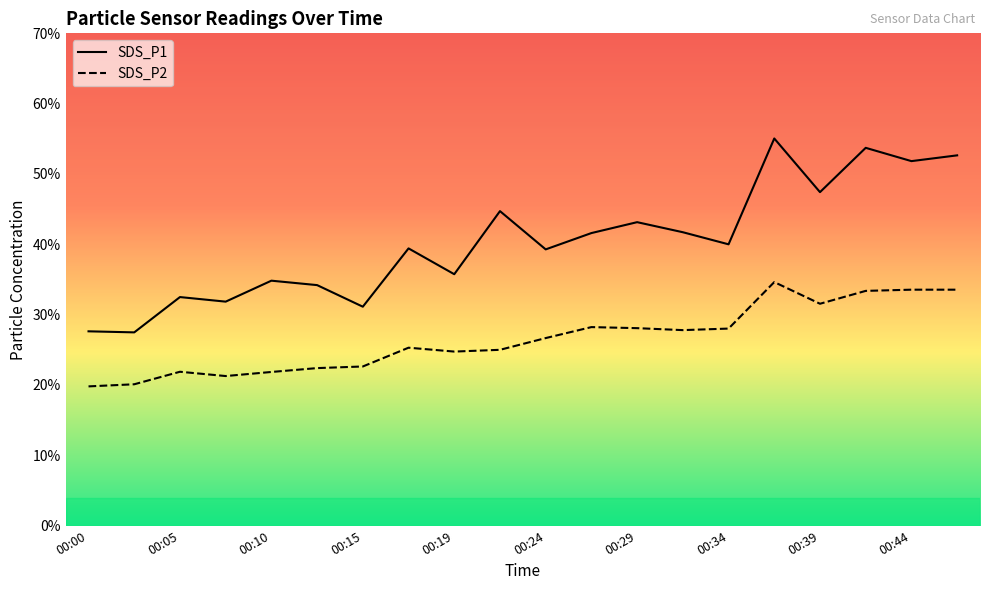

Reading left to right, list all the values displayed in this chart.

SDS_P1: 00:00=27.6	00:02=27.5	00:05=32.5	00:07=31.9	00:10=34.8	00:12=34.2	00:15=31.1	00:17=39.4	00:19=35.8	00:22=44.7	00:24=39.3	00:27=41.6	00:29=43.1	00:32=41.7	00:34=40.0	00:37=55.0	00:39=47.4	00:41=53.7	00:44=51.8	00:46=52.6
SDS_P2: 00:00=19.8	00:02=20.1	00:05=21.9	00:07=21.3	00:10=21.9	00:12=22.4	00:15=22.6	00:17=25.3	00:19=24.8	00:22=25.0	00:24=26.7	00:27=28.2	00:29=28.1	00:32=27.8	00:34=28.0	00:37=34.6	00:39=31.6	00:41=33.4	00:44=33.5	00:46=33.5